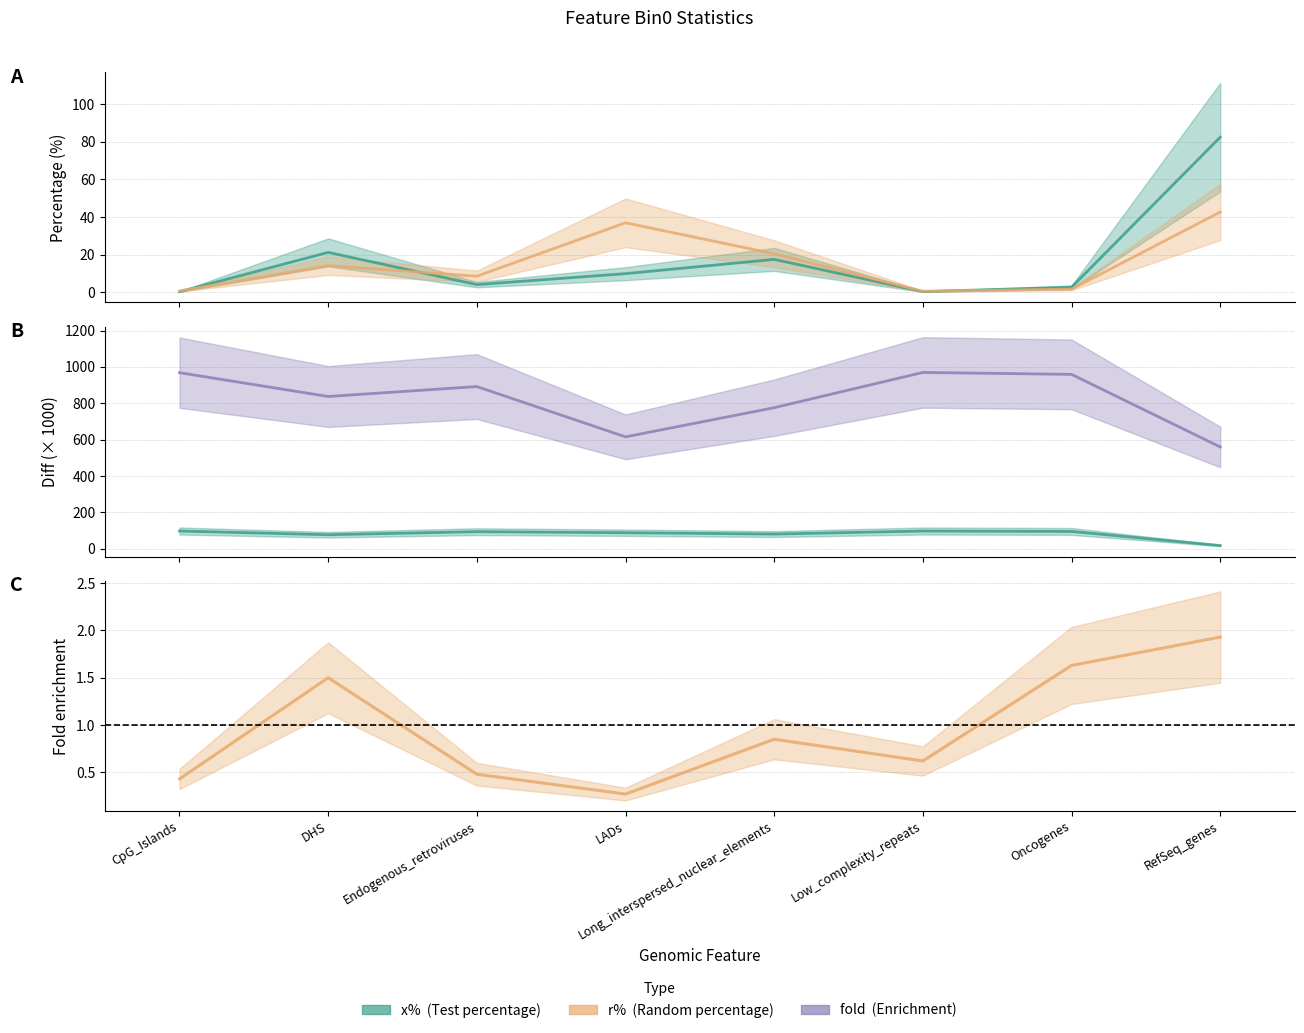

What is the label of the 6th point from the left?

Low_complexity_repeats